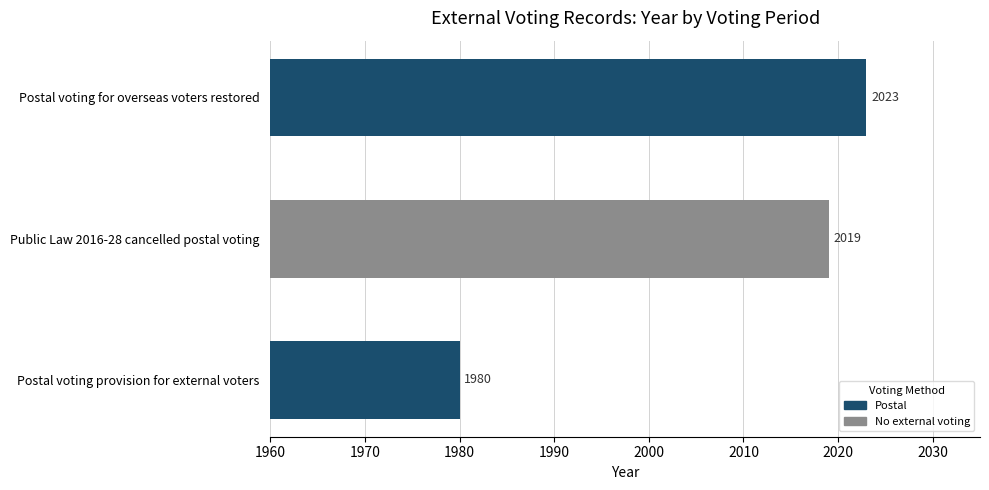

Reading top to bottom, transcribe all the data shown in this chart.

2023	2019	1980